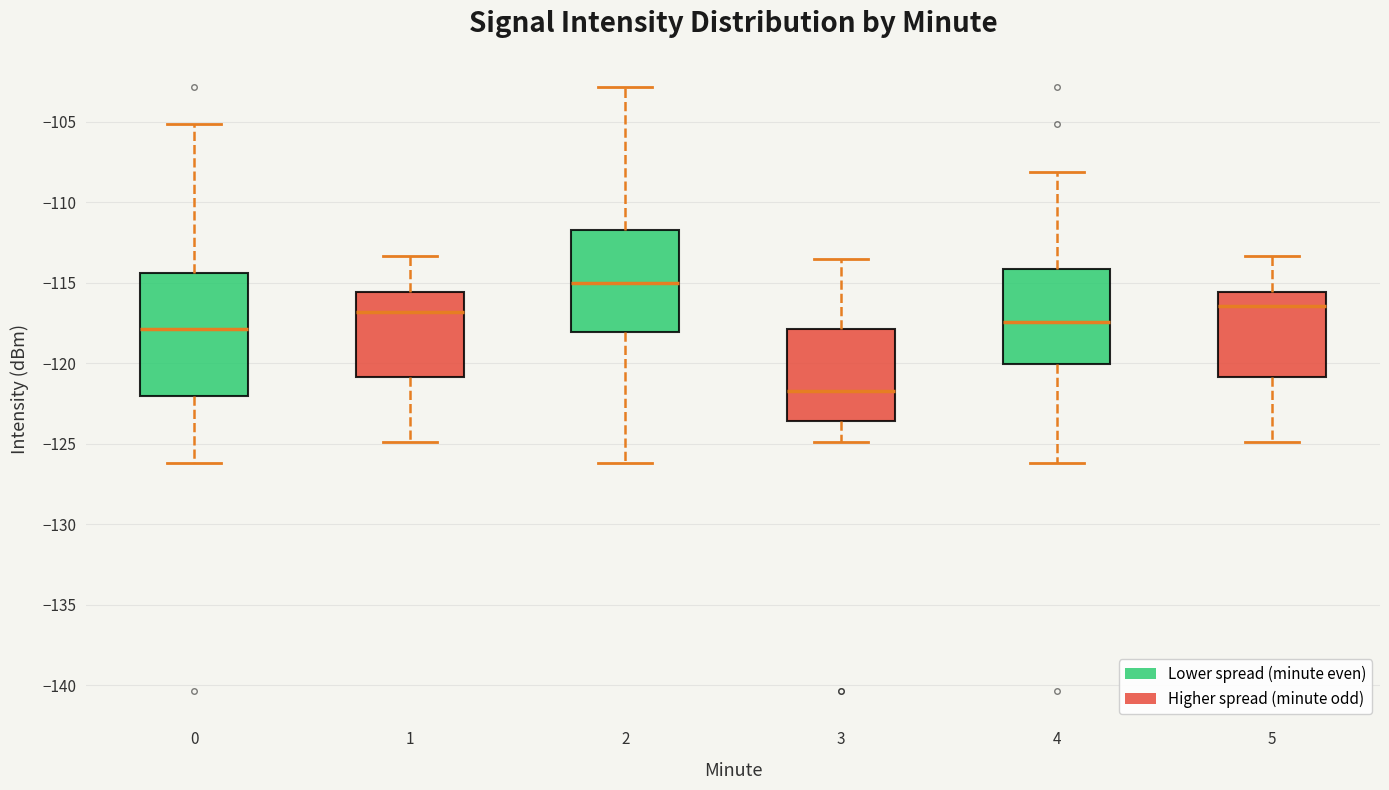

Reading left to right, transcribe this box plot: for each box, give where its median line is, the range the box spans, and where its two whiskers end, as read against the y-axis. The values are not printed on the chart, so give them approximately, as read against the axis.

0: median -118.0, box -122.0 to -114.5, whiskers -126.0 to -105.0
1: median -117.0, box -121.0 to -115.5, whiskers -125.0 to -113.5
2: median -115.0, box -118.0 to -111.5, whiskers -126.0 to -103.0
3: median -121.5, box -123.5 to -118.0, whiskers -125.0 to -113.5
4: median -117.5, box -120.0 to -114.0, whiskers -126.0 to -108.0
5: median -116.5, box -121.0 to -115.5, whiskers -125.0 to -113.5